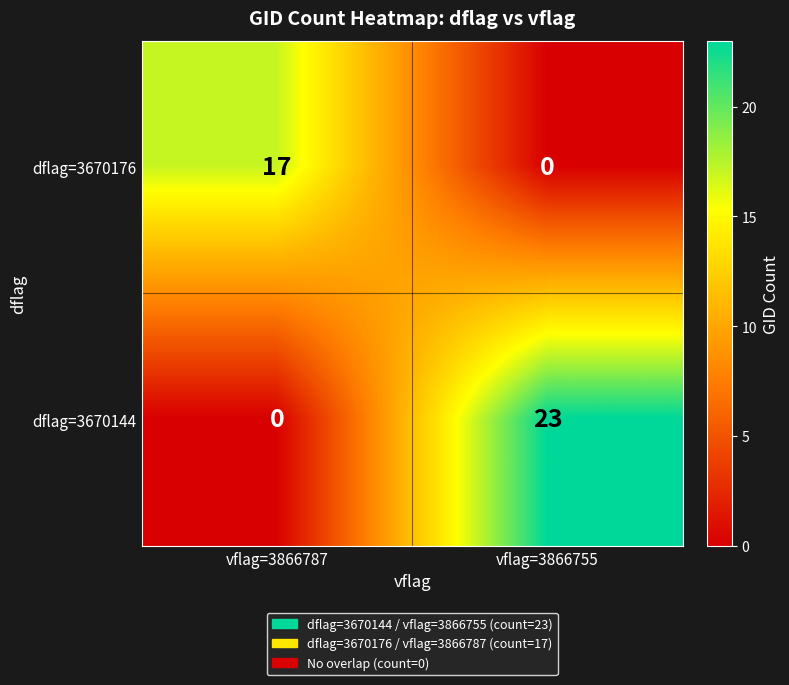

Which series changed the most between vflag=3866787 and vflag=3866755?

dflag=3670144